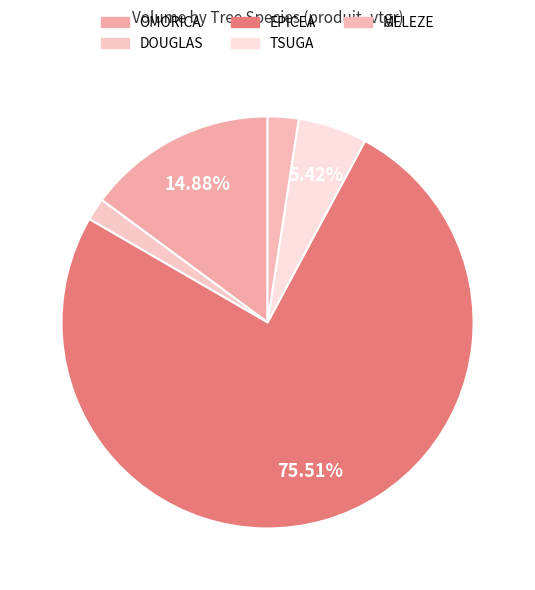

Is there a majority slice in this chart?

Yes